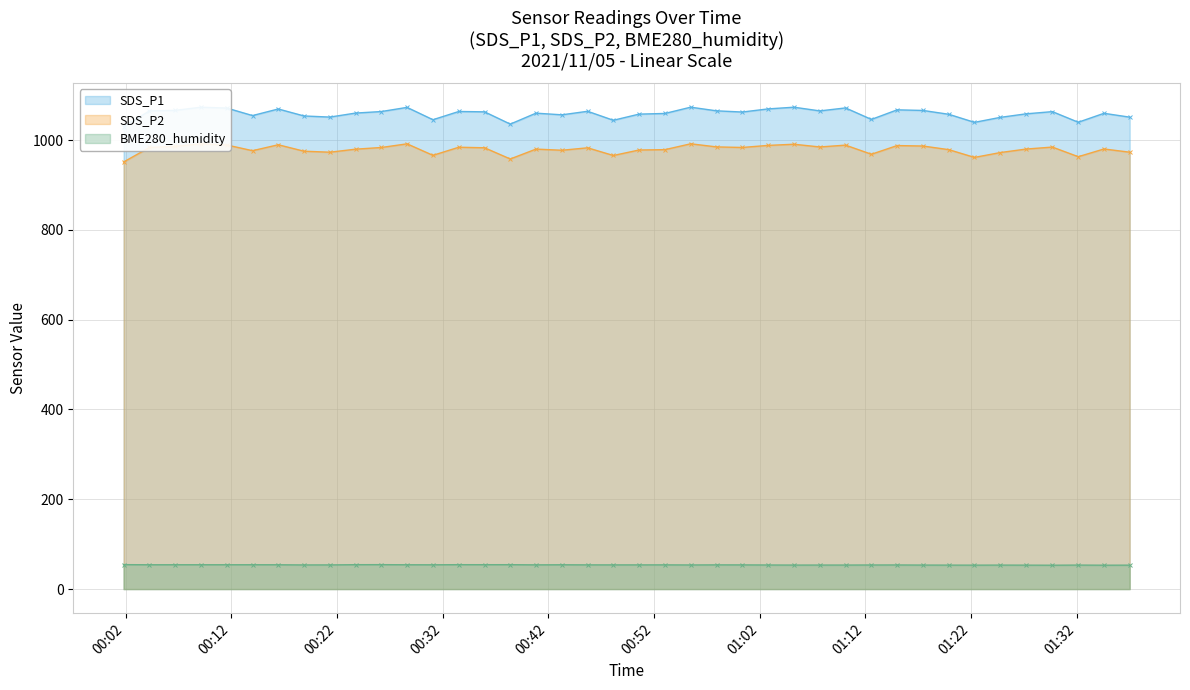

What is the highest value of the SDS_P2 series?

991.6